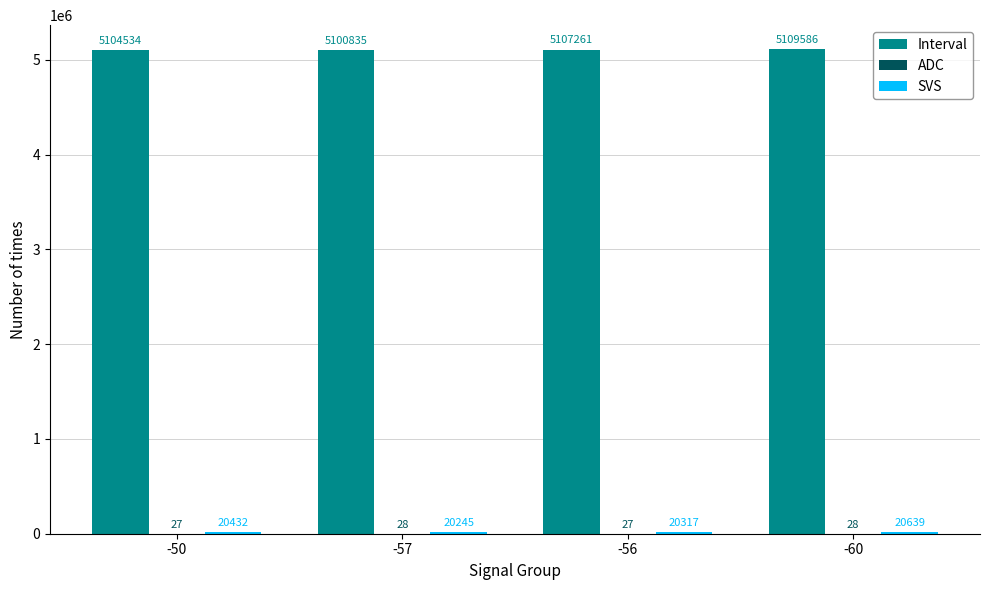

What is the total value across all series at -60?

5130253